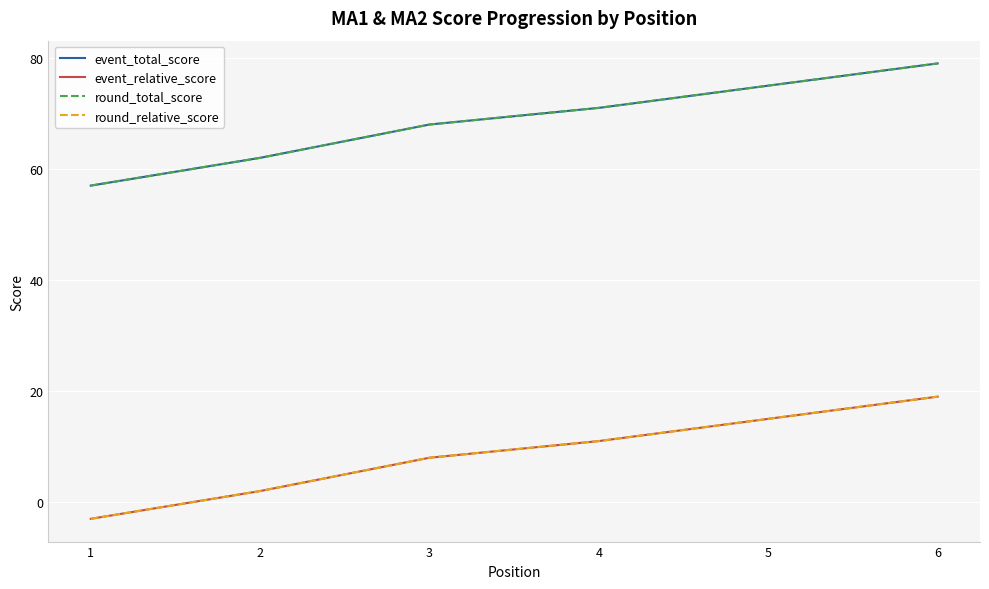

List the series in order of their peak value, lowest first.

event_relative_score, round_relative_score, event_total_score, round_total_score